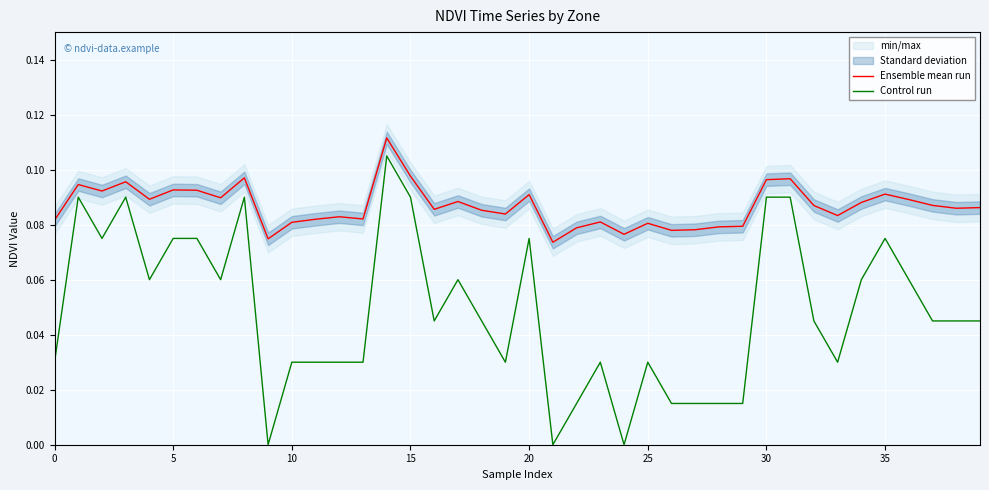

True or false: Ensemble mean run and Control run cross at least once.

False